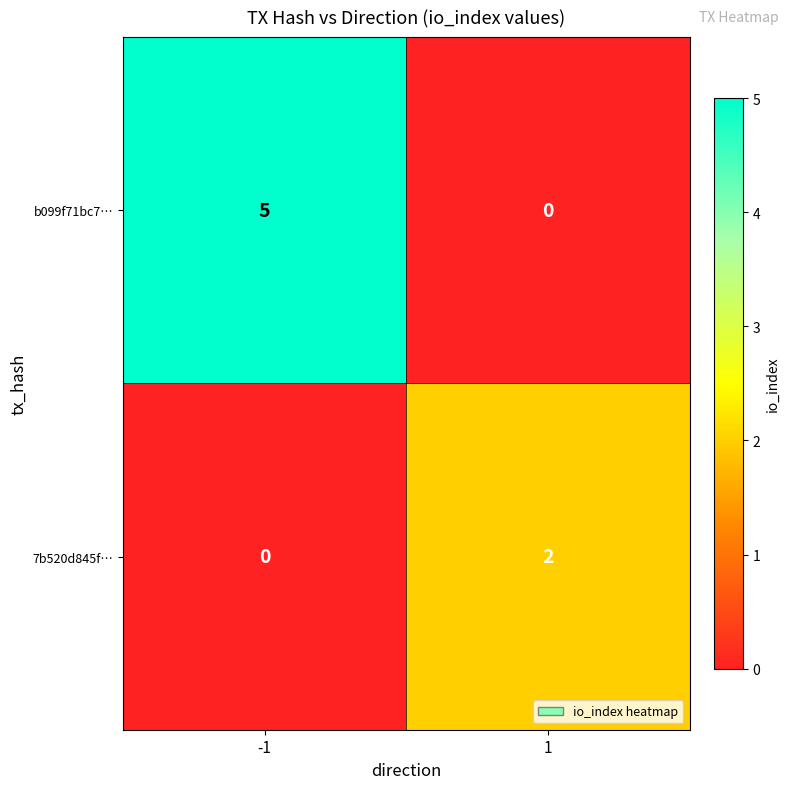

What is the sum of the b099f71bc7… values at -1 and 1?

5